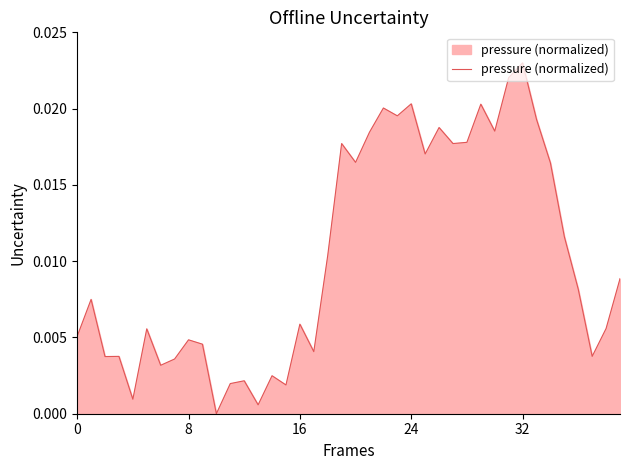

At which category does the chart reach its peak across all series?

32